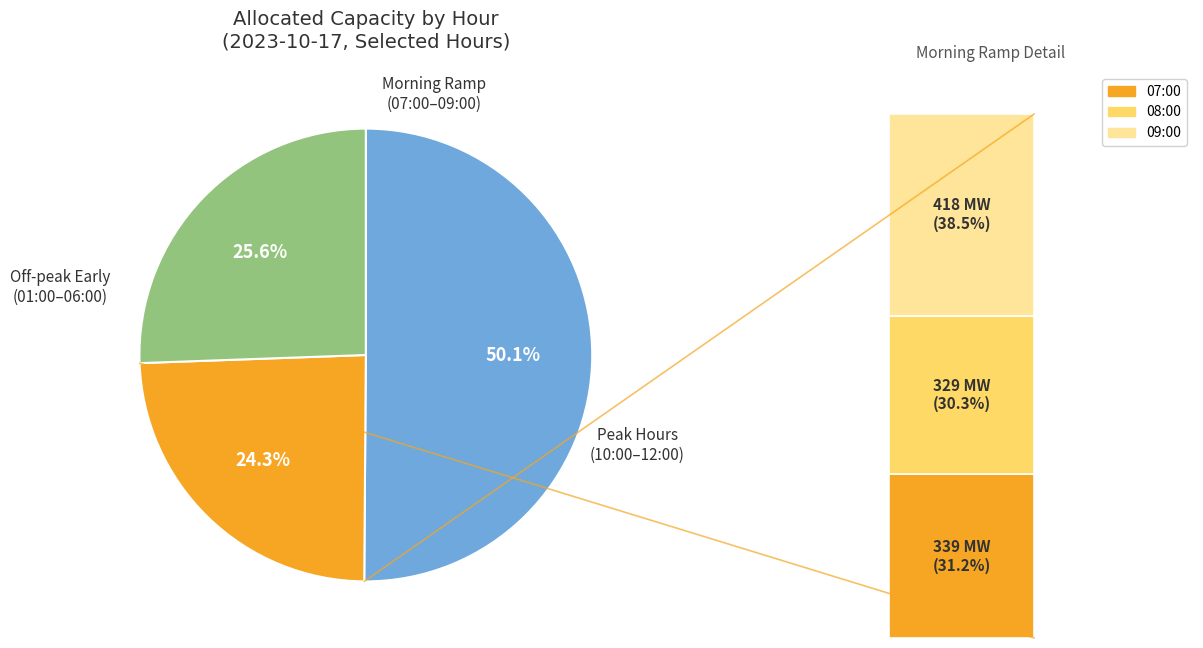

Is 03:00 the majority of the pie?

No